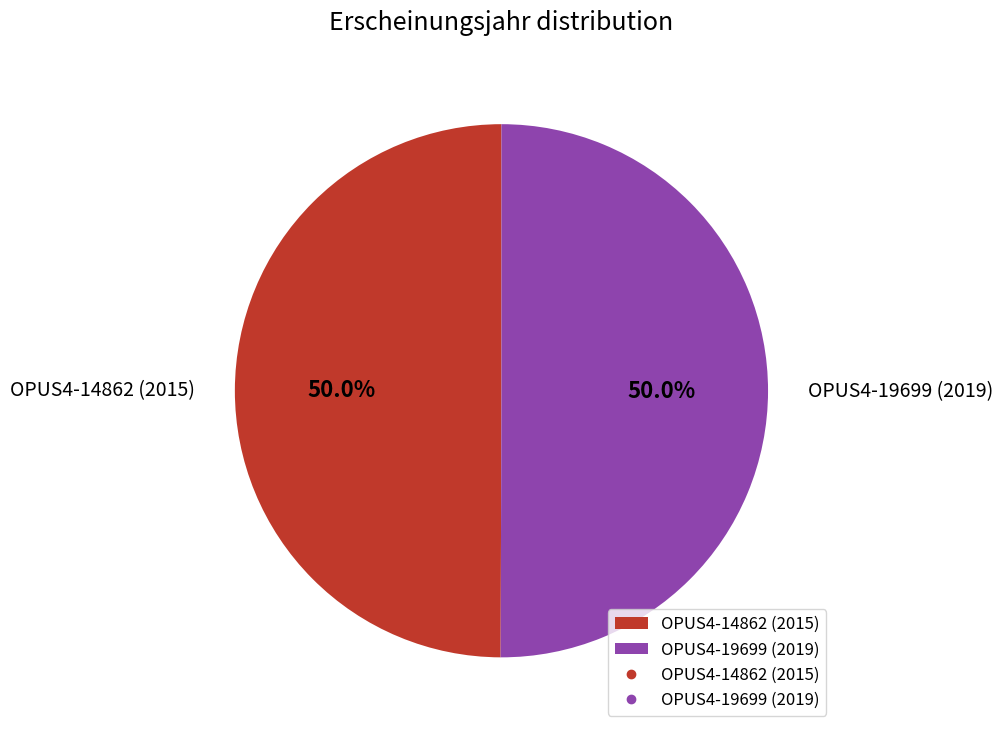

Approximately how many times larger is the value at OPUS4-19699 (2019) compared to OPUS4-14862 (2015)?

1.0